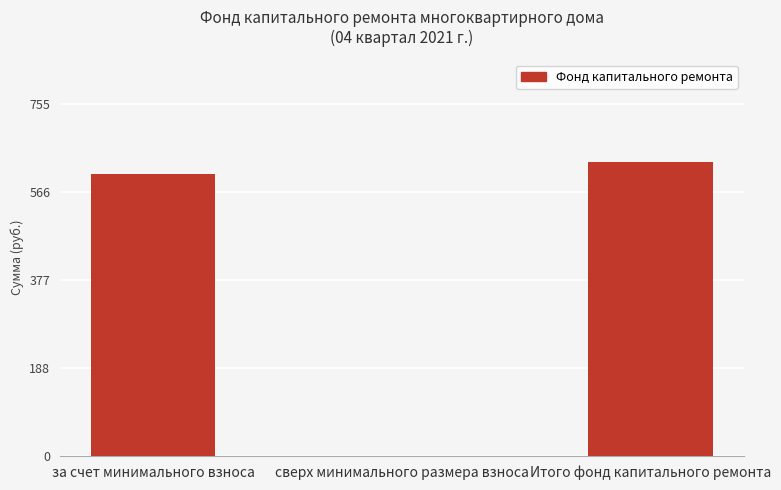

Which has a higher value, Итого фонд капитального ремонта or сверх минимального размера взноса?

Итого фонд капитального ремонта